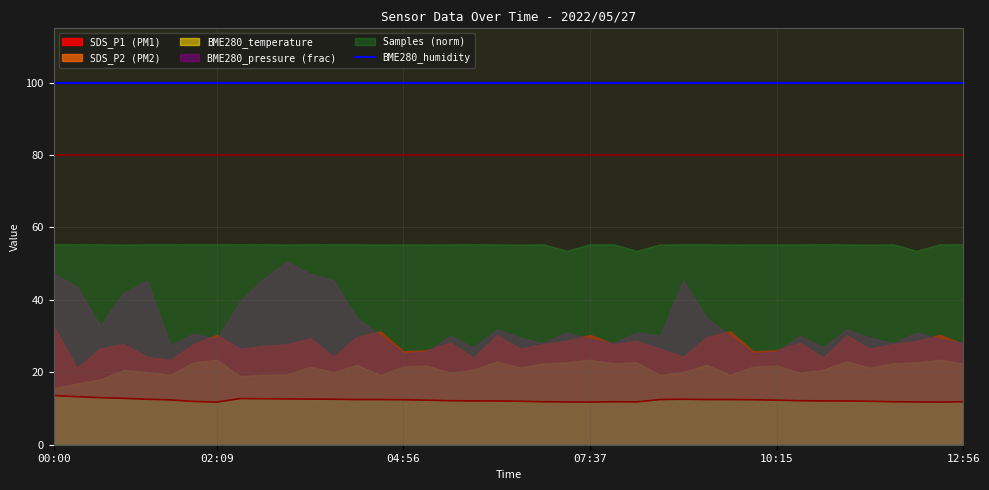

How many distinct data groups are displayed?

6